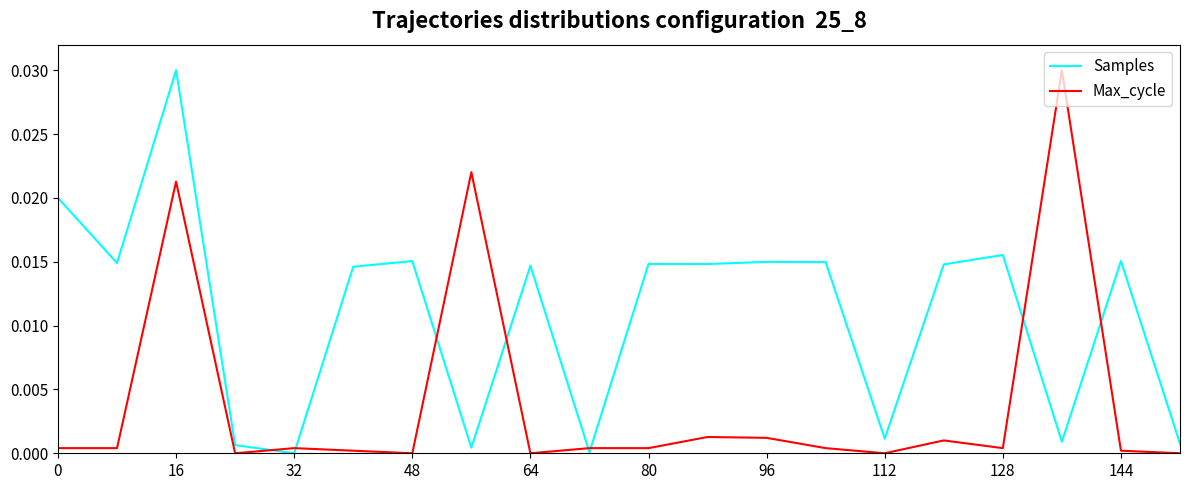

Rank the series by their average value, from highest to lowest.

Samples, Max_cycle